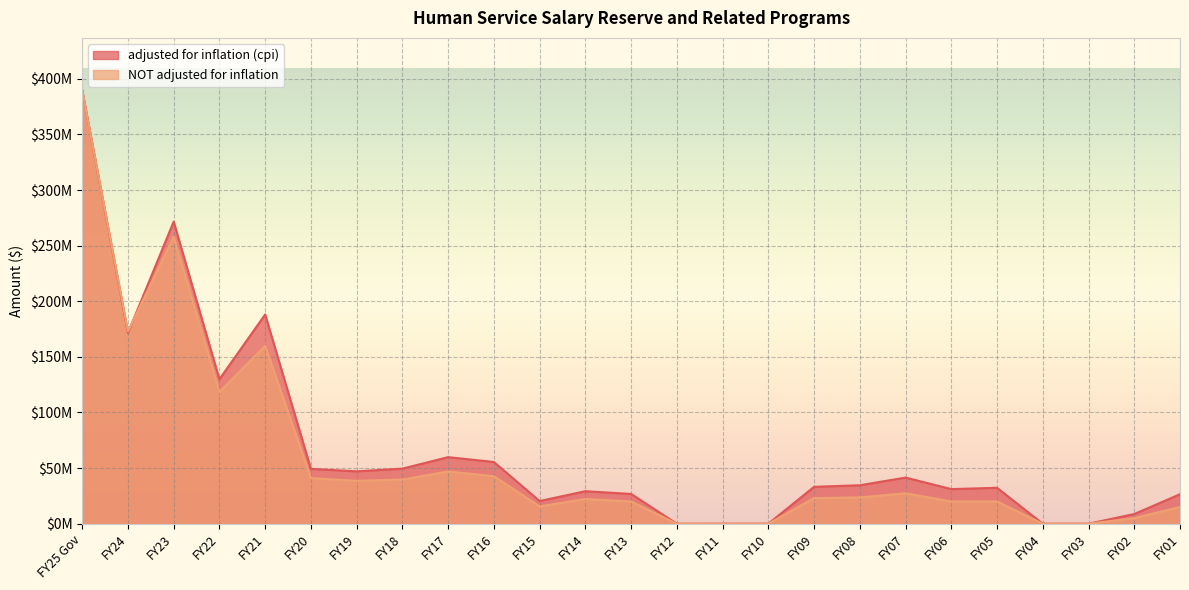

Where do adjusted for inflation (cpi) and NOT adjusted for inflation first cross each other?

FY24 and FY23